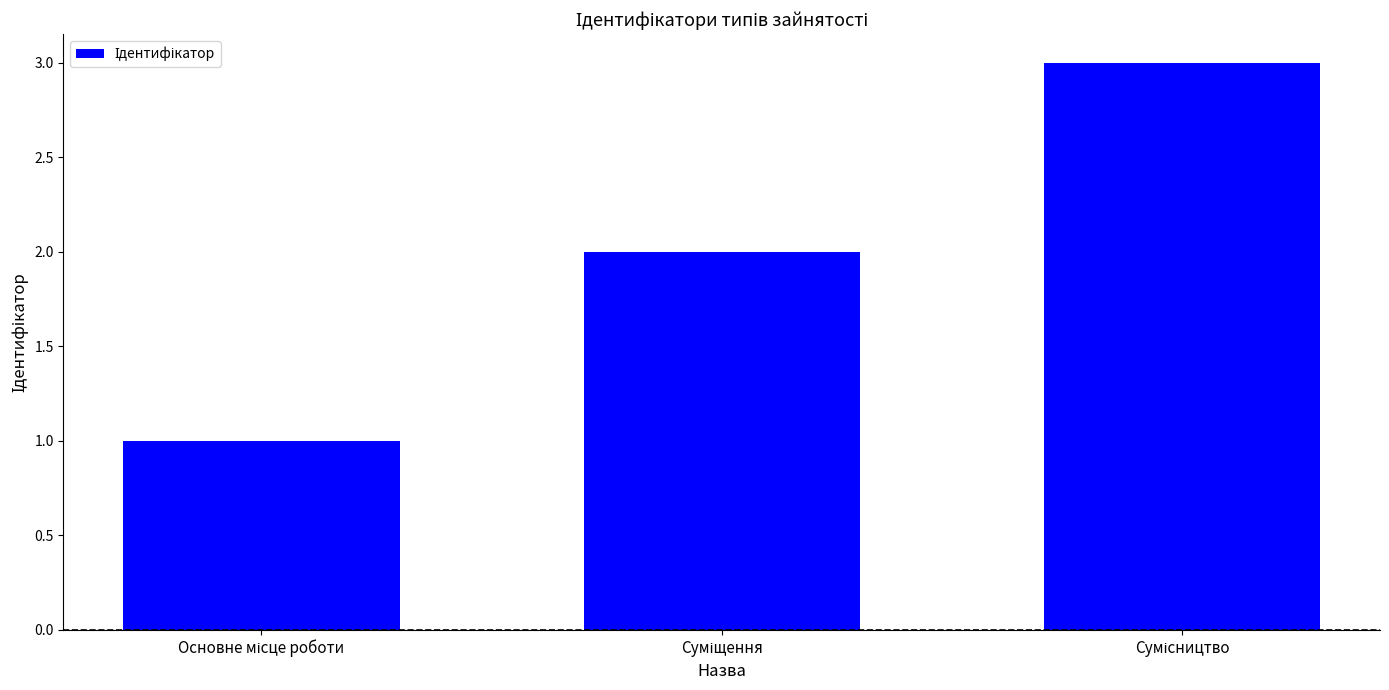

What is the sum of all values?

6